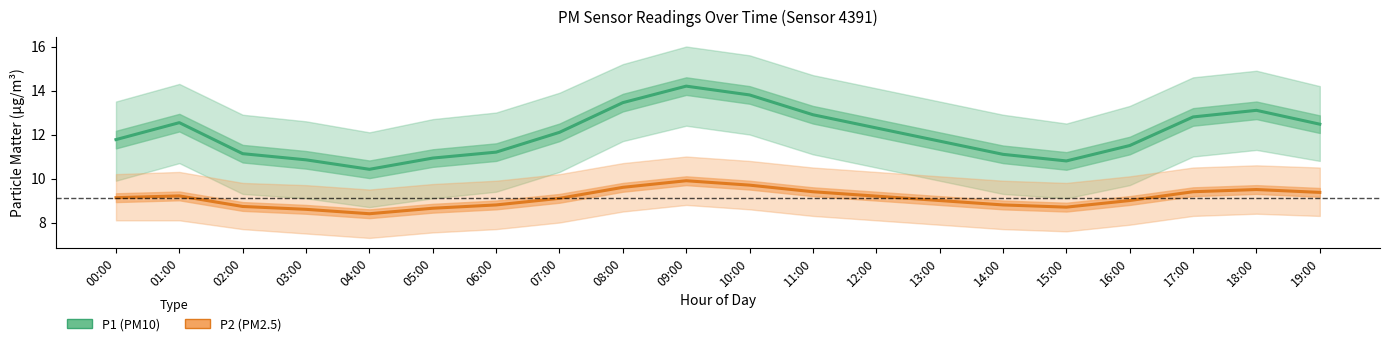

What are all the series names shown in the legend?

P1 (PM10), P2 (PM2.5)